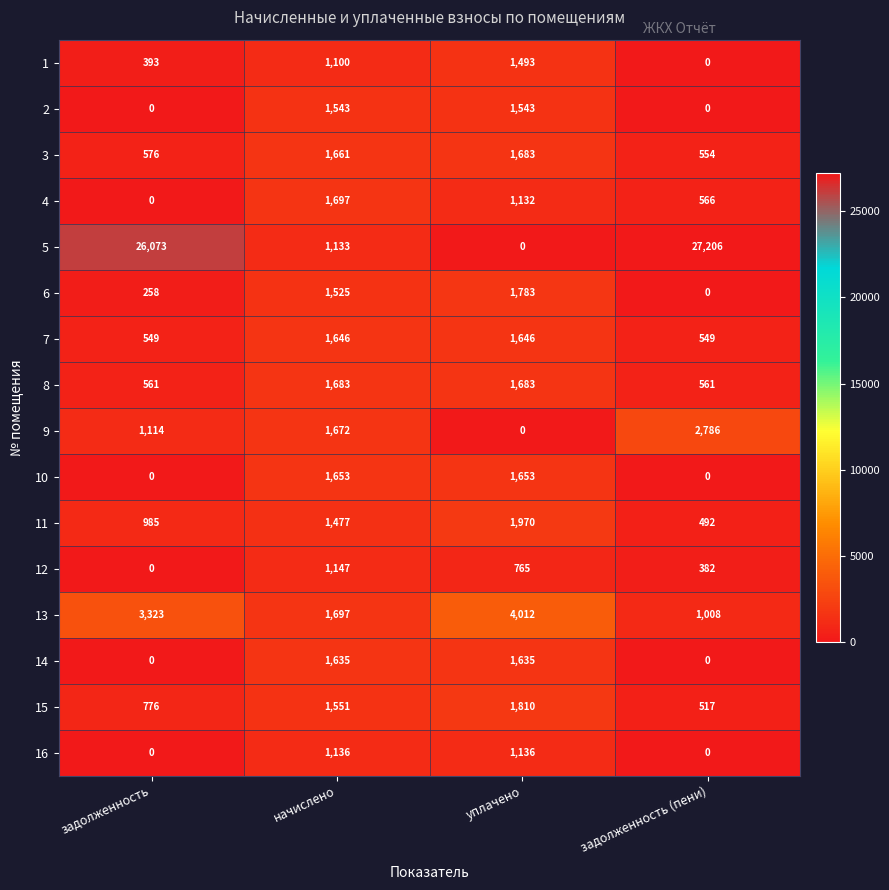

How many data points in 3 are less than 1661?

2